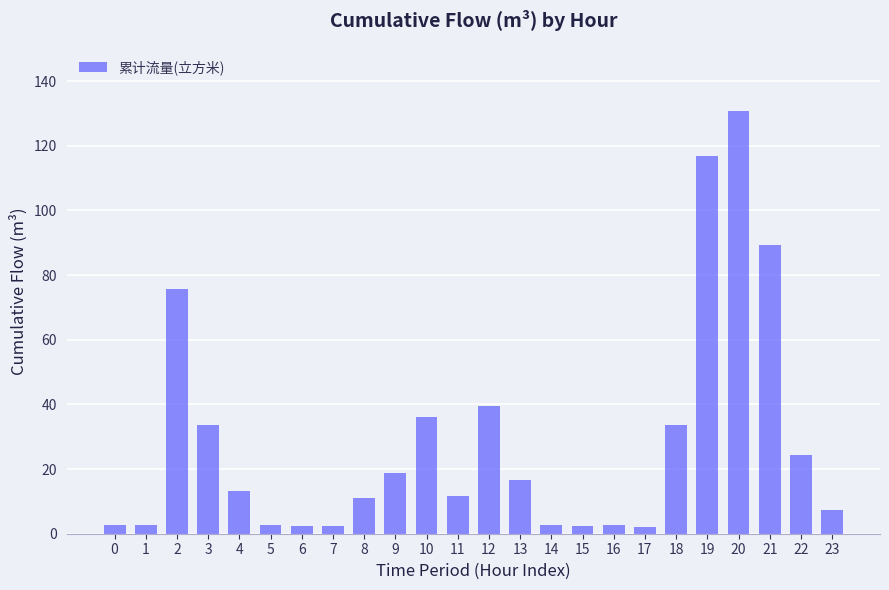

How many categories are shown in the chart?

24